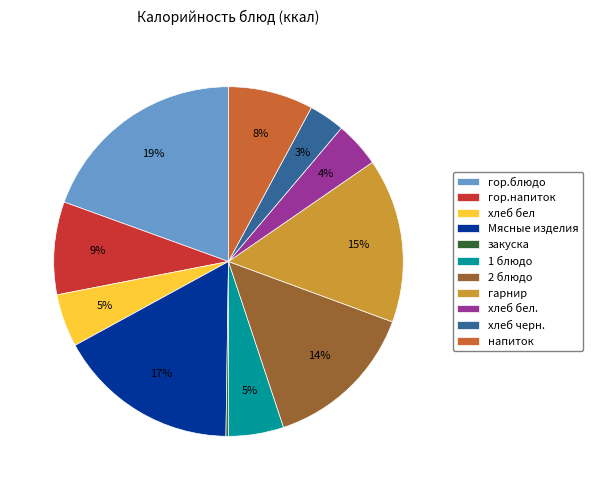

Is there a majority slice in this chart?

No